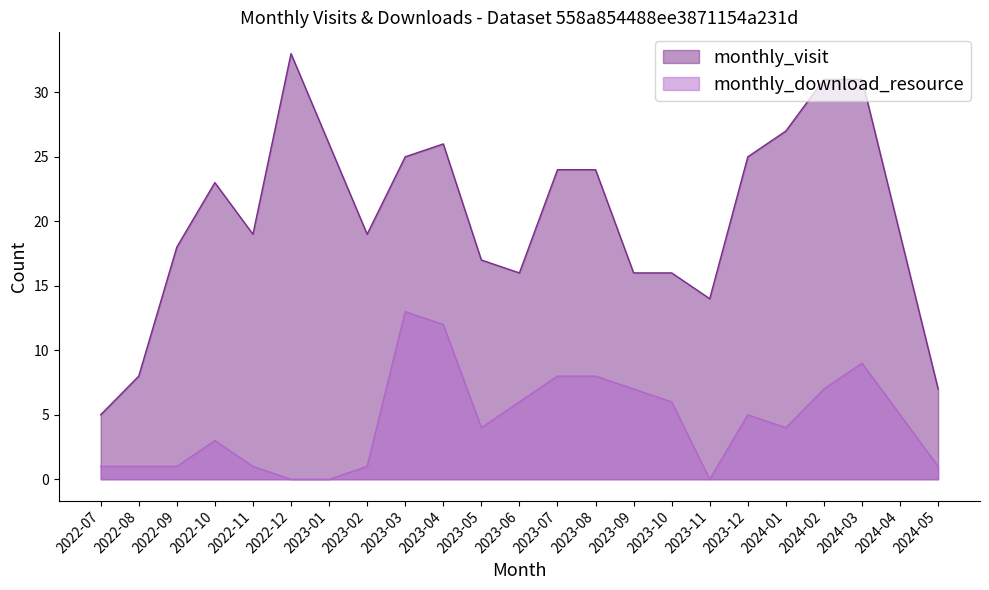

At how many categories does at least one series exceed 15?

19